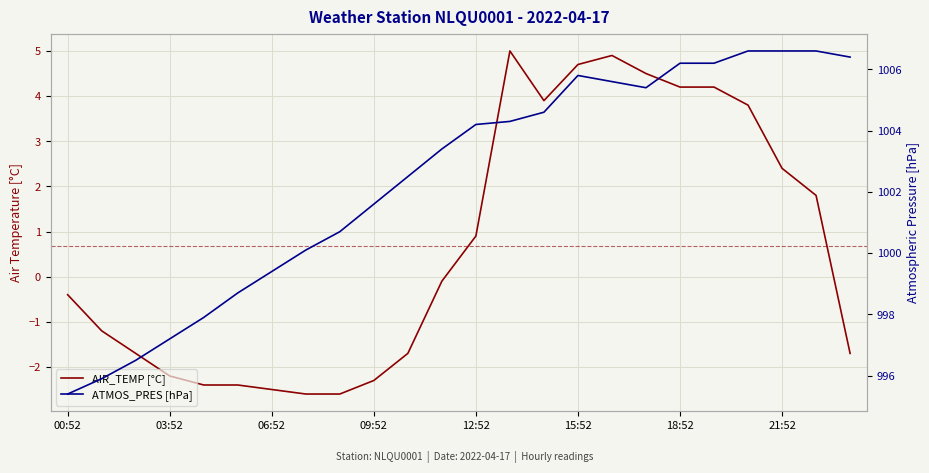

List the series in order of their overall mean, lowest first.

AIR_TEMP [°C], ATMOS_PRES [hPa]